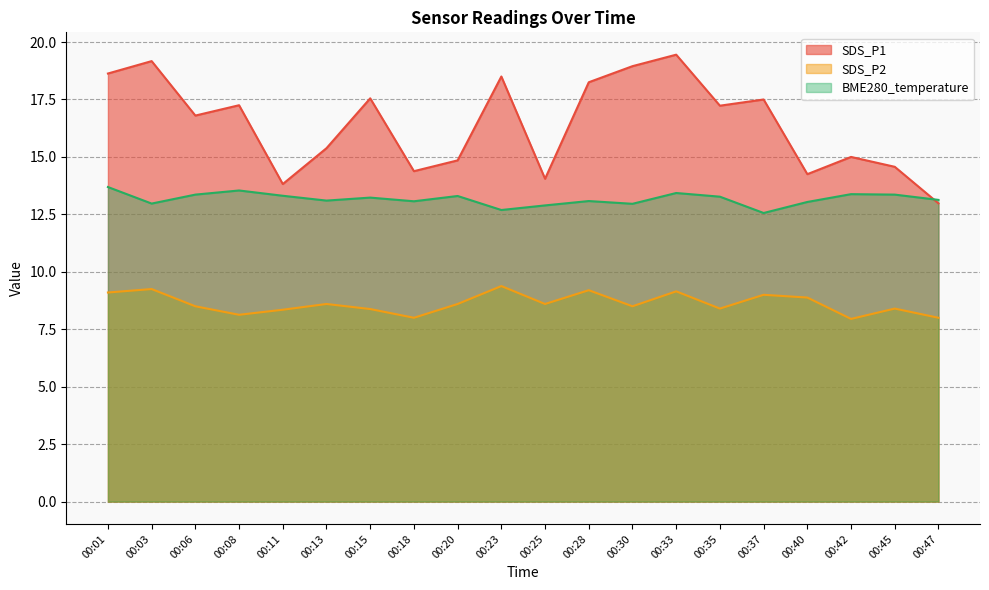

List the labels in order of SDS_P2 value, largest first.

00:23, 00:03, 00:28, 00:33, 00:01, 00:37, 00:40, 00:13, 00:20, 00:25, 00:06, 00:30, 00:35, 00:45, 00:15, 00:11, 00:08, 00:18, 00:47, 00:42